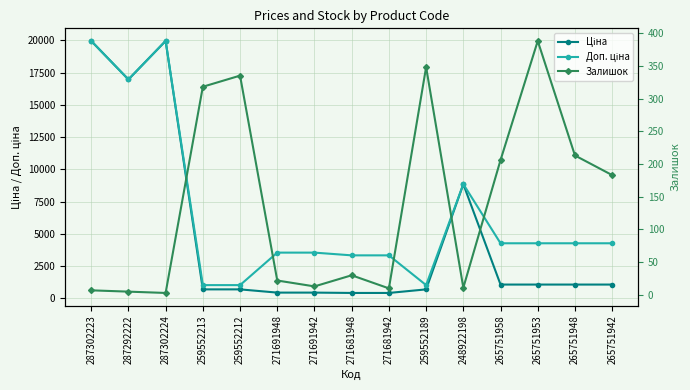

True or false: Залишок has a value of 7.0 at 287302223.

True